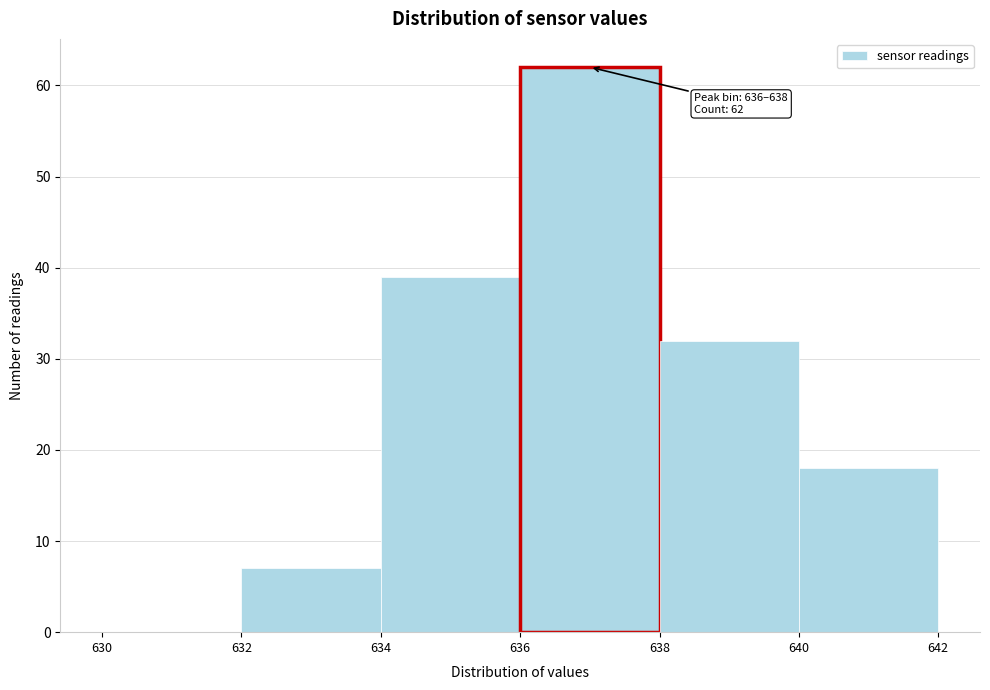

Over which range of the x-axis is the bar tallest?

636 to 638